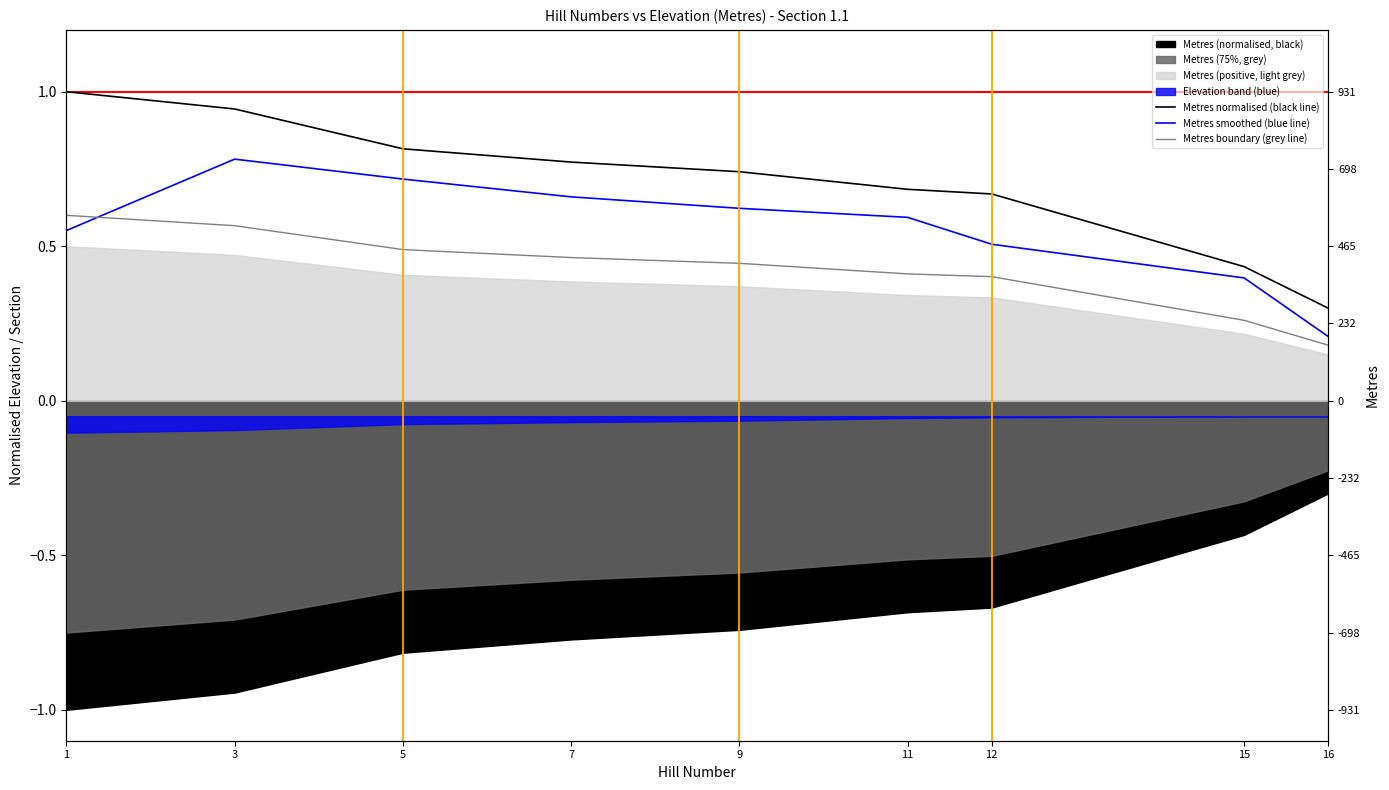

True or false: Metres smoothed (blue line) has more than 2 points higher than both neighbors.

False